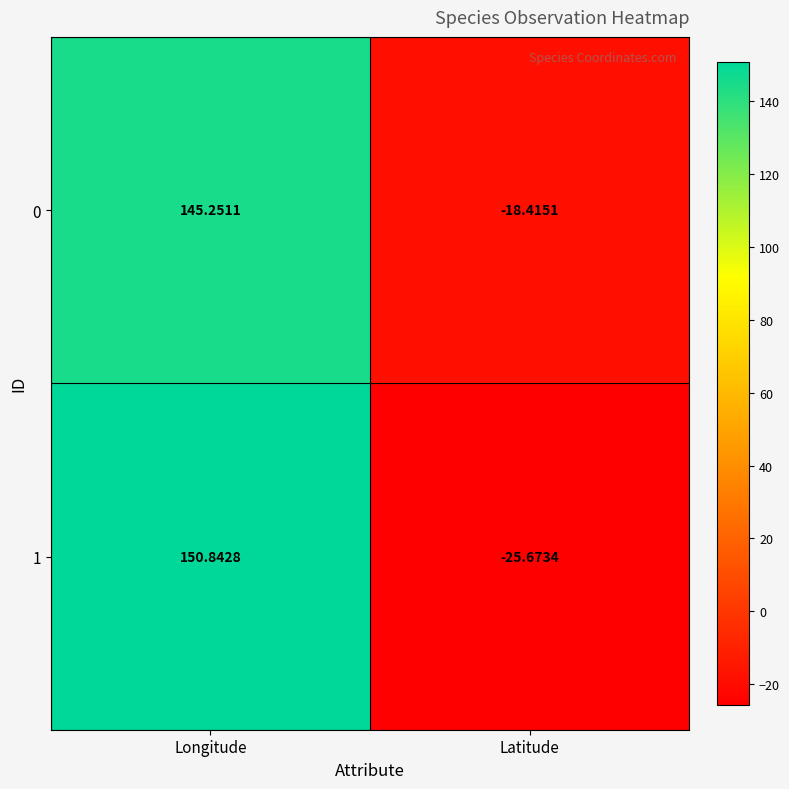

At which label does 1 first exceed 150?

Longitude